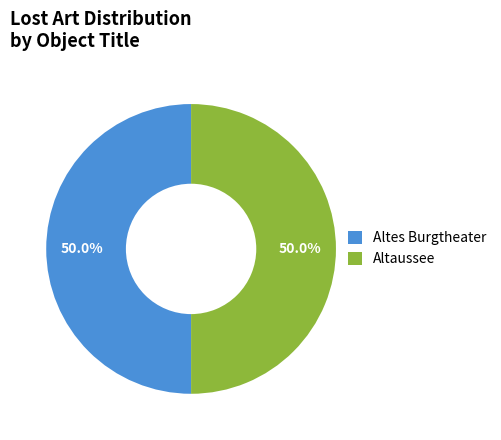

Combined, do Altes Burgtheater and Altaussee account for over 50%?

Yes